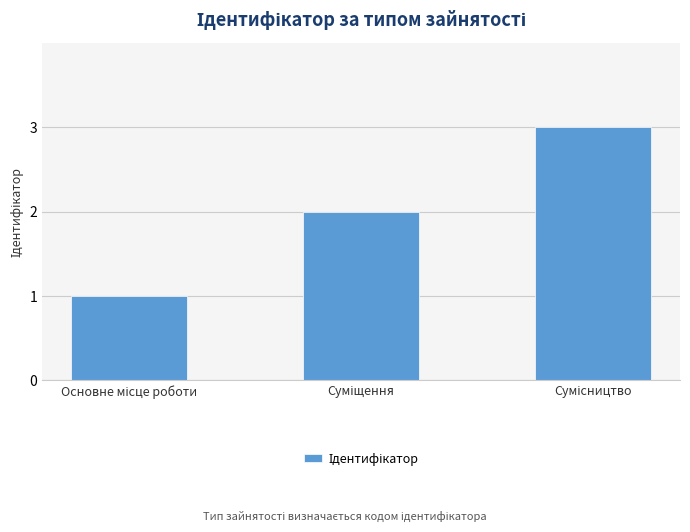

What is the maximum value shown in the chart?

3